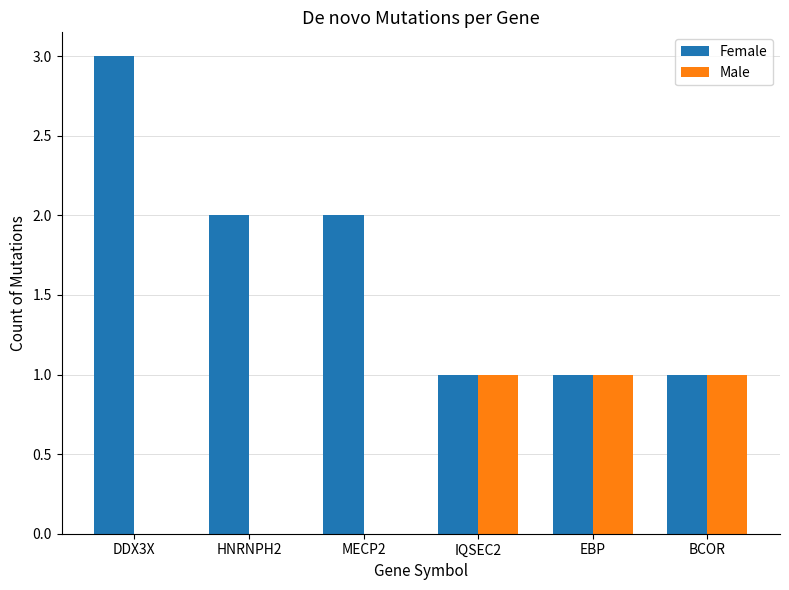

Count the number of data series in this chart.

2